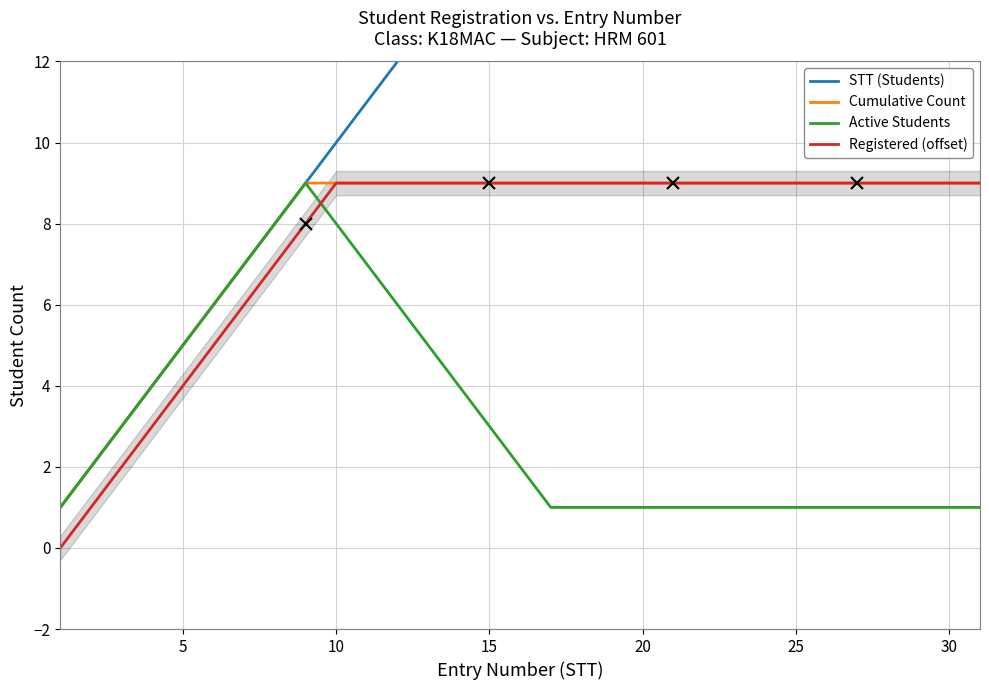

True or false: Registered (offset) and Active Students cross at least once.

True